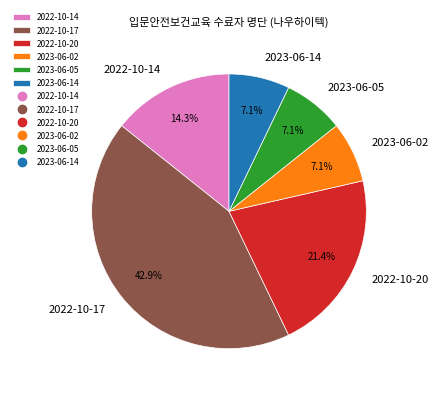

To the nearest percent, what is the average slice percentage?

17%